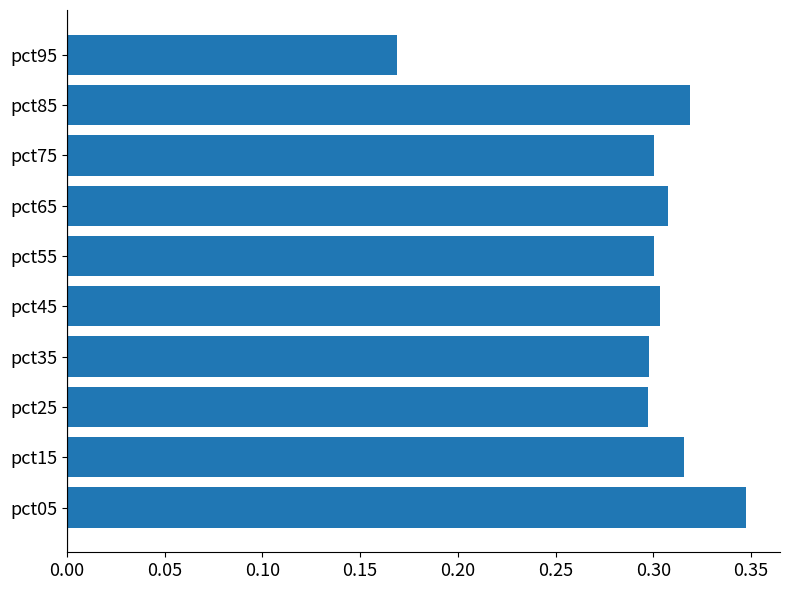

What is the sum of the values at pct95 and pct15?

0.5